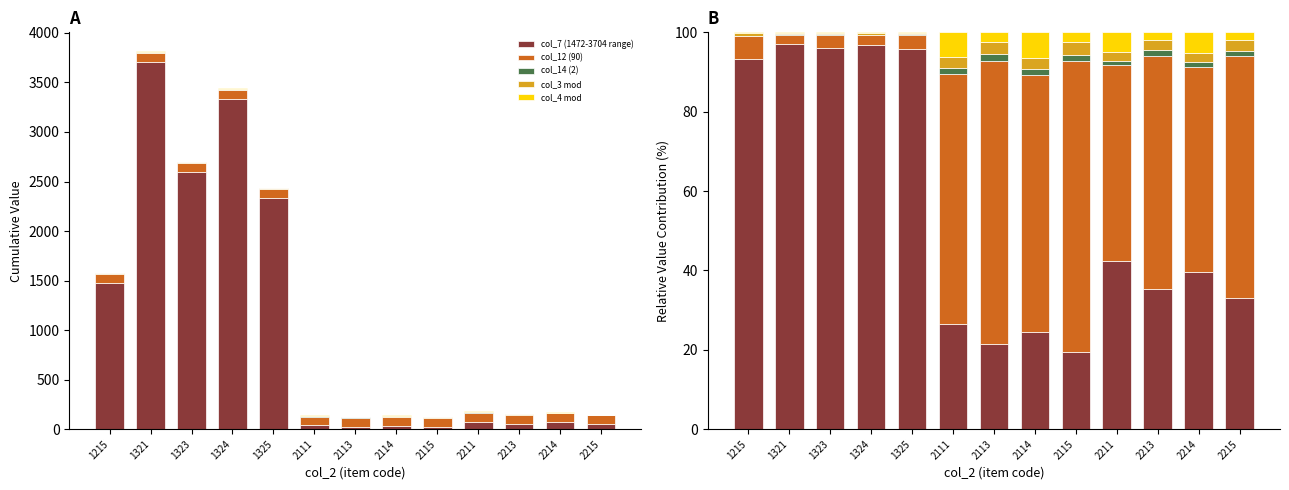

Reading left to right, what are all the values shown in this chart?

col_7 (1472-3704 range): 1215=93.3	1321=97.1	1323=96.1	1324=96.8	1325=95.7	2111=26.6	2113=21.4	2114=24.5	2115=19.5	2211=42.3	2213=35.3	2214=39.7	2215=33.1
col_12 (90): 1215=5.7	1321=2.4	1323=3.3	1324=2.6	1325=3.7	2111=62.9	2113=71.4	2114=64.7	2115=73.2	2211=49.5	2213=58.8	2214=51.7	2215=60.8
col_14 (2): 1215=0.1	1321=0.1	1323=0.1	1324=0.1	1325=0.1	2111=1.4	2113=1.6	2114=1.4	2115=1.6	2211=1.1	2213=1.3	2214=1.1	2215=1.4
col_3 mod: 1215=0.6	1321=0.3	1323=0.4	1324=0.3	1325=0.4	2111=2.8	2113=3.2	2114=2.9	2115=3.3	2211=2.2	2213=2.6	2214=2.3	2215=2.7
col_4 mod: 1215=0.2	1321=0.2	1323=0.1	1324=0.3	1325=0.1	2111=6.3	2113=2.4	2114=6.5	2115=2.4	2211=4.9	2213=2.0	2214=5.2	2215=2.0